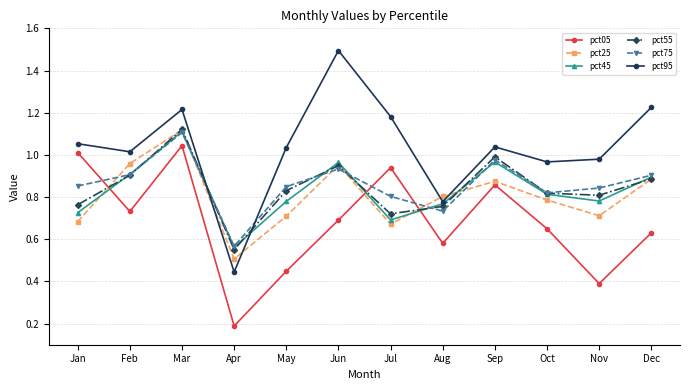

True or false: pct05 and pct75 cross at least once.

True